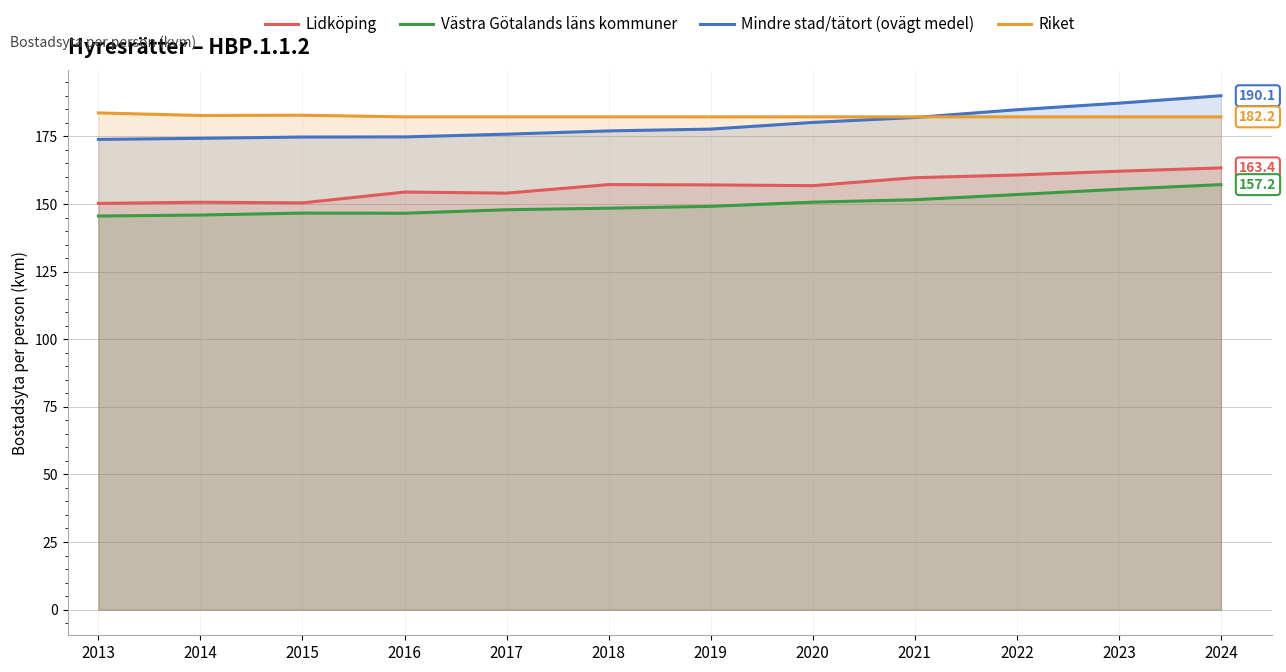

True or false: Västra Götalands läns kommuner and Riket cross at least once.

False